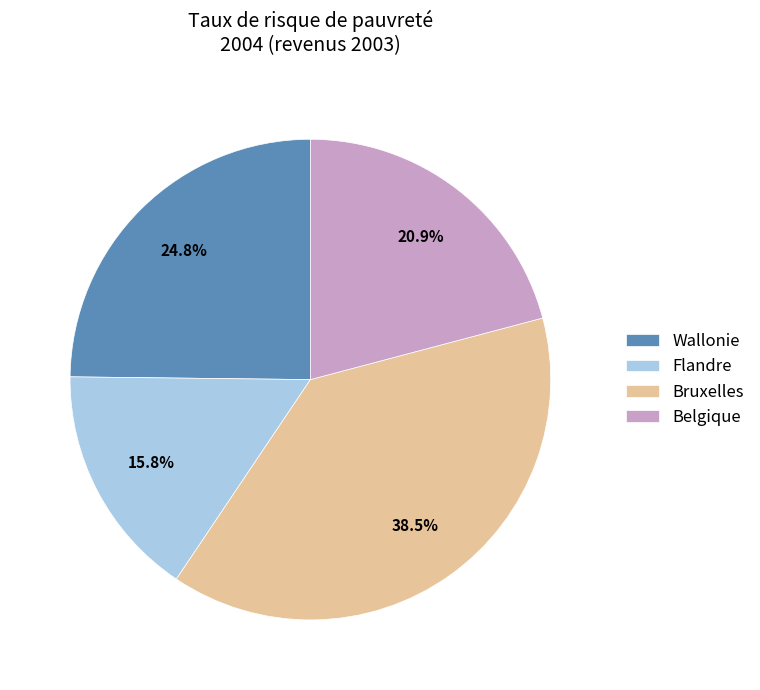

Which slice is the smallest?

Flandre